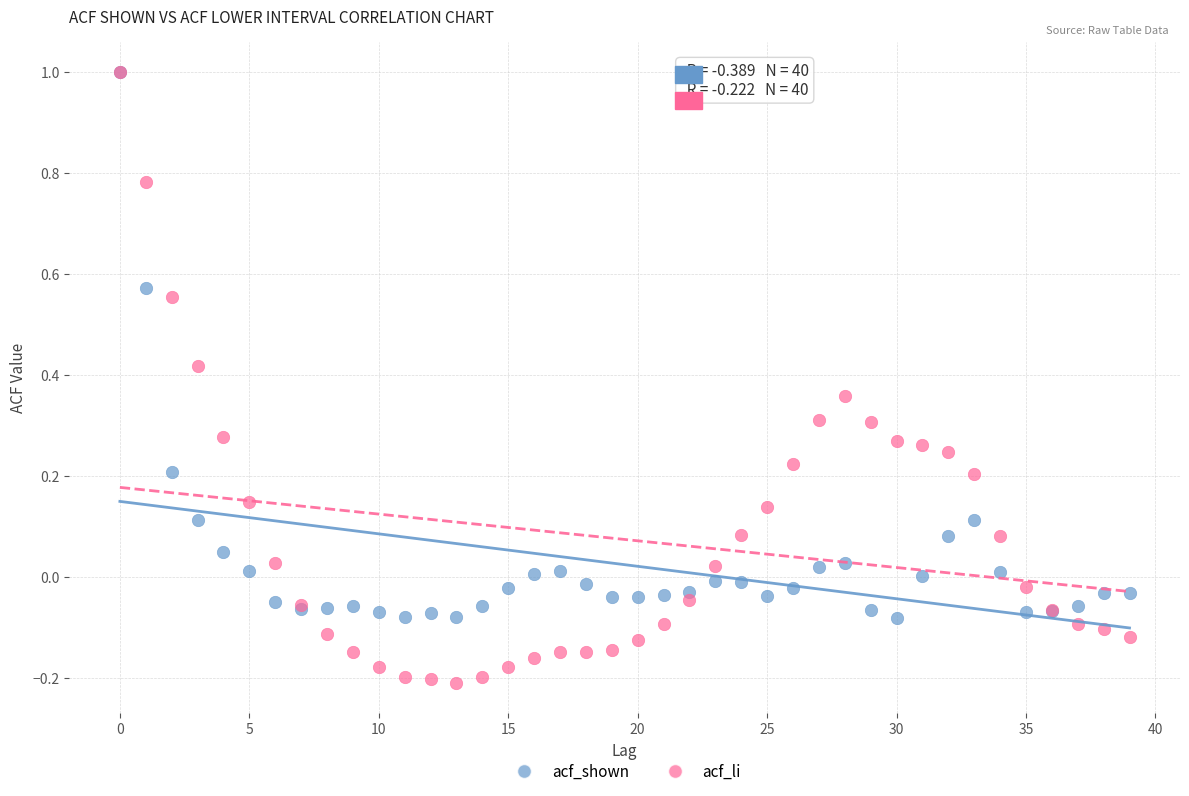

What are all the series names shown in the legend?

acf_shown, acf_li